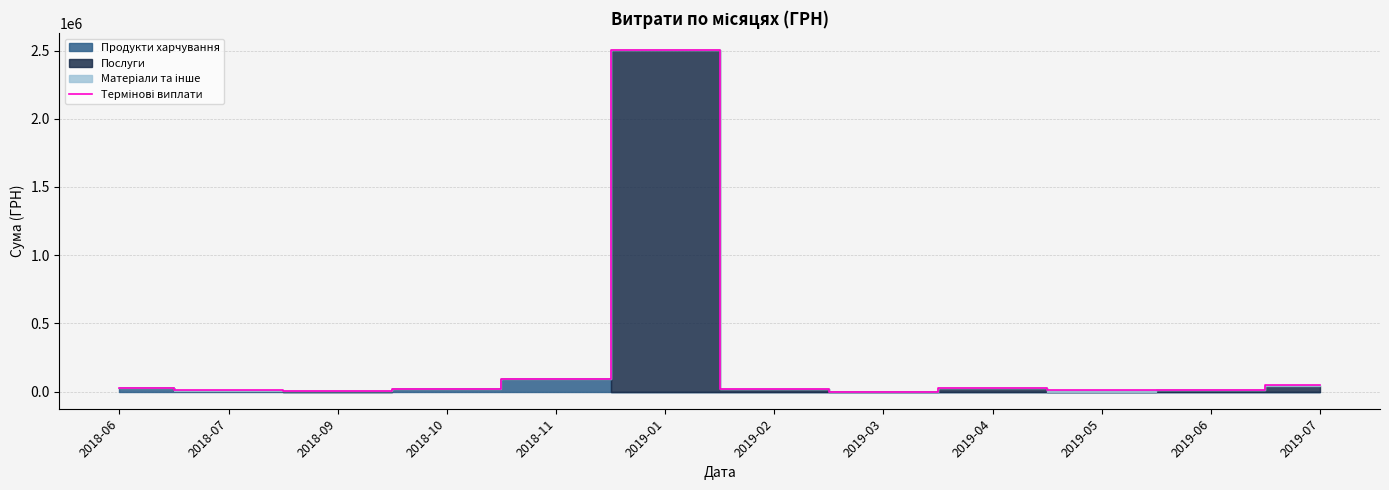

Rank the categories by value from lowest to highest.

2019-03, 2018-09, 2019-05, 2018-07, 2019-06, 2019-02, 2018-10, 2018-06, 2019-04, 2019-07, 2018-11, 2019-01